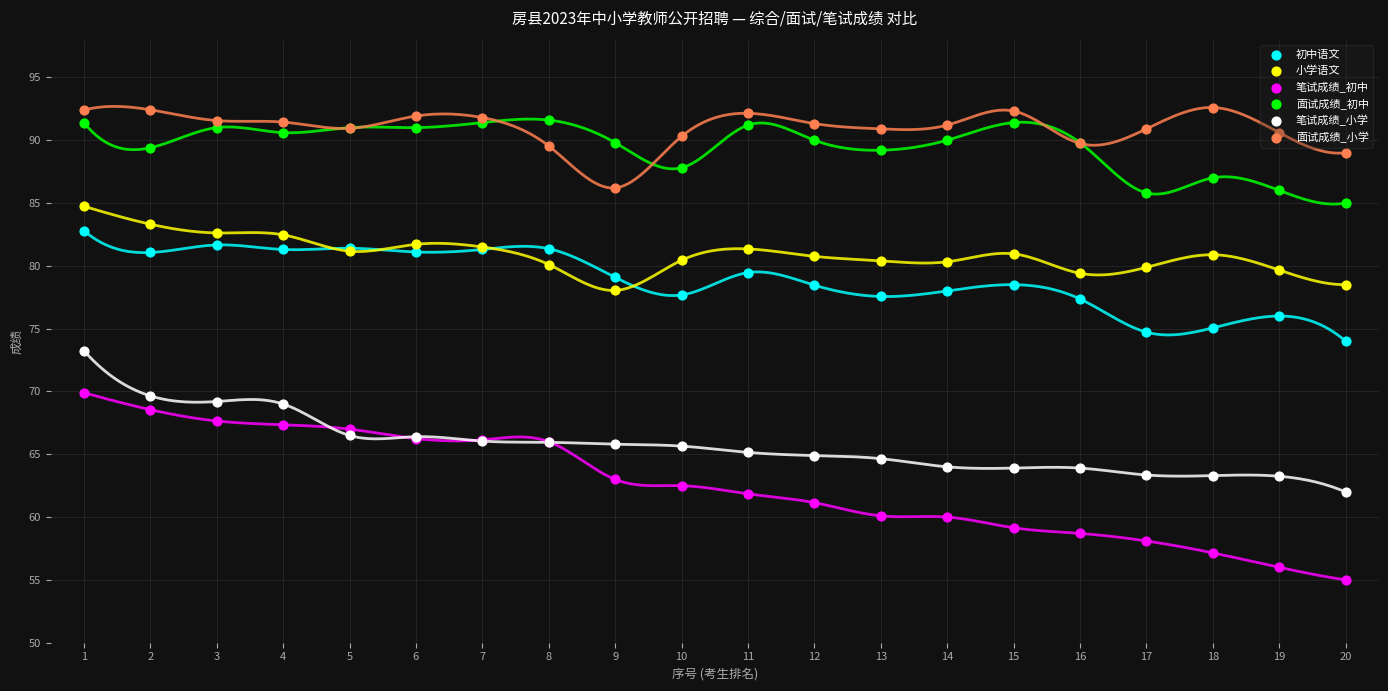

Which series has the largest total across all categories?

面试成绩_小学